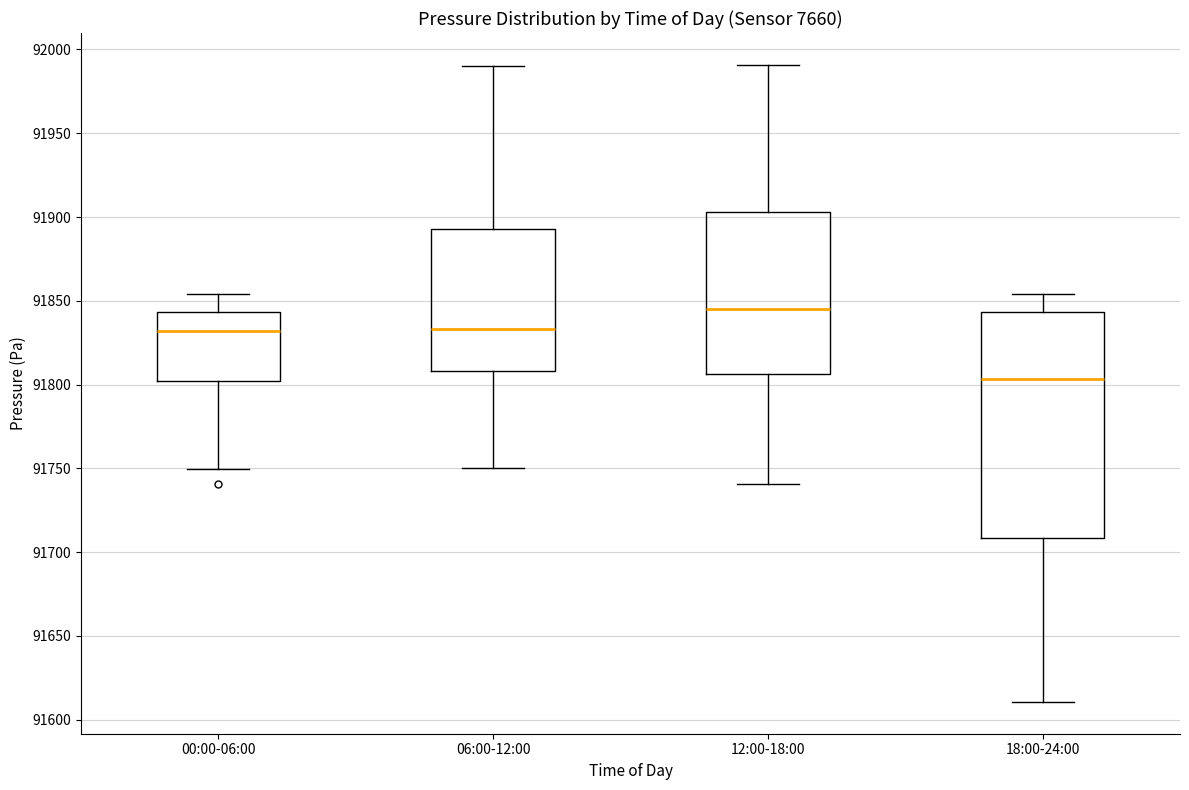

Where is the upper edge of the box for 18:00-24:00 on the y-axis? The values are not printed on the chart, so give them approximately, as read against the axis.

91845